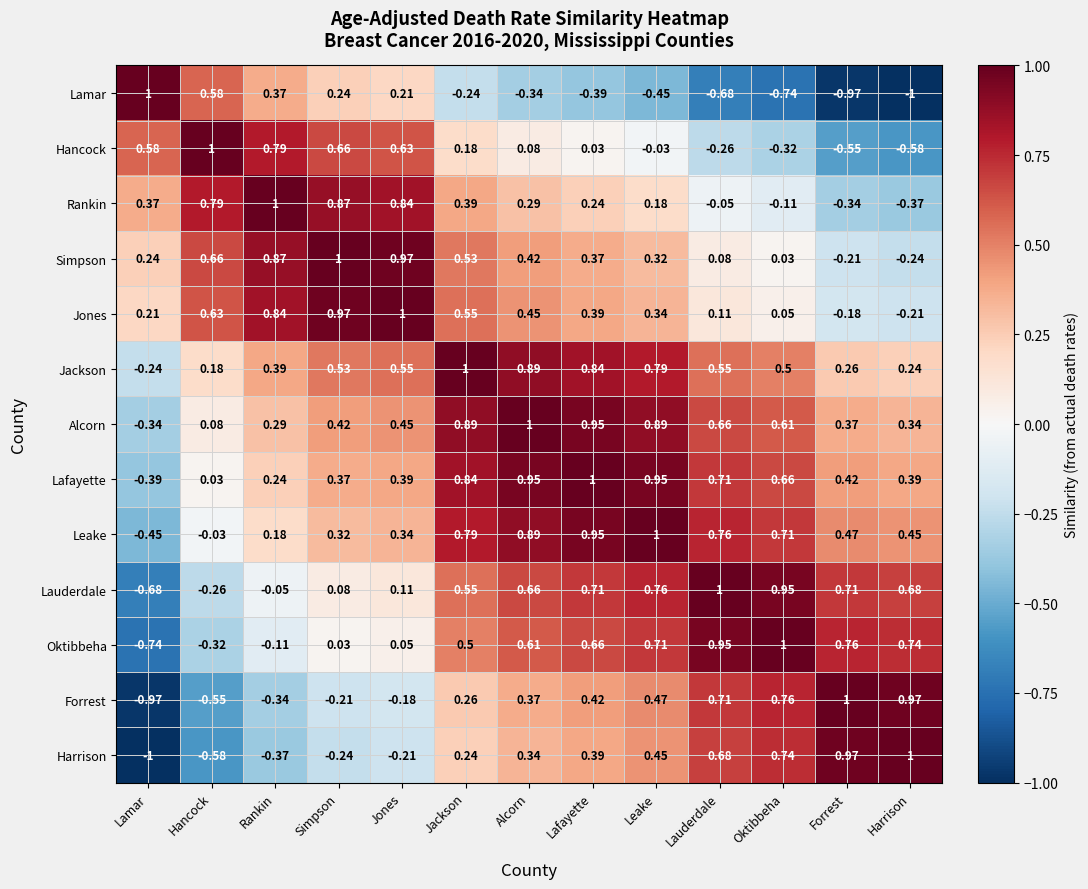

At which label does Rankin reach its minimum?

Harrison